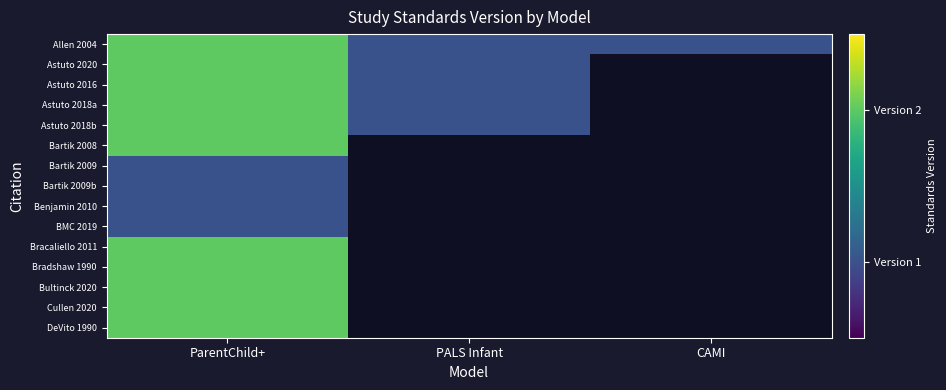

Which category has the lowest value across all series?

PALS Infant